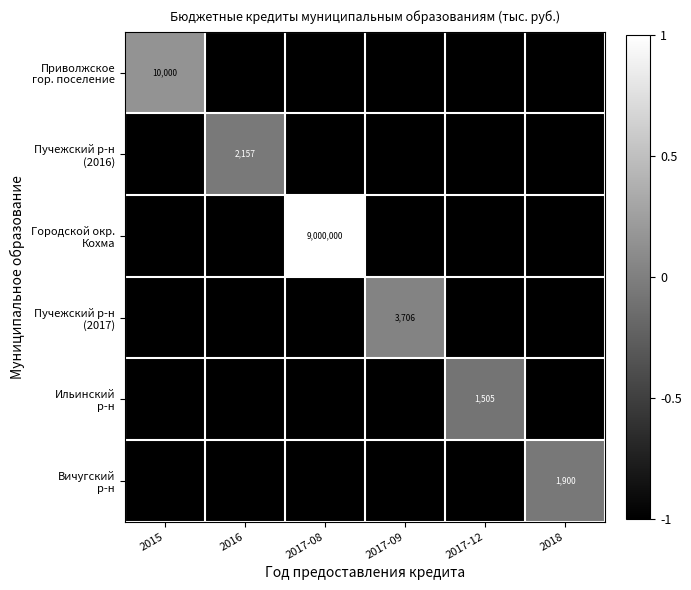

Rank the series by their maximum value, from lowest to highest.

Ильинский р-н, Вичугский р-н, Пучежский р-н (2016), Пучежский р-н (2017), Приволжское гор. поселение, Городской окр. Кохма